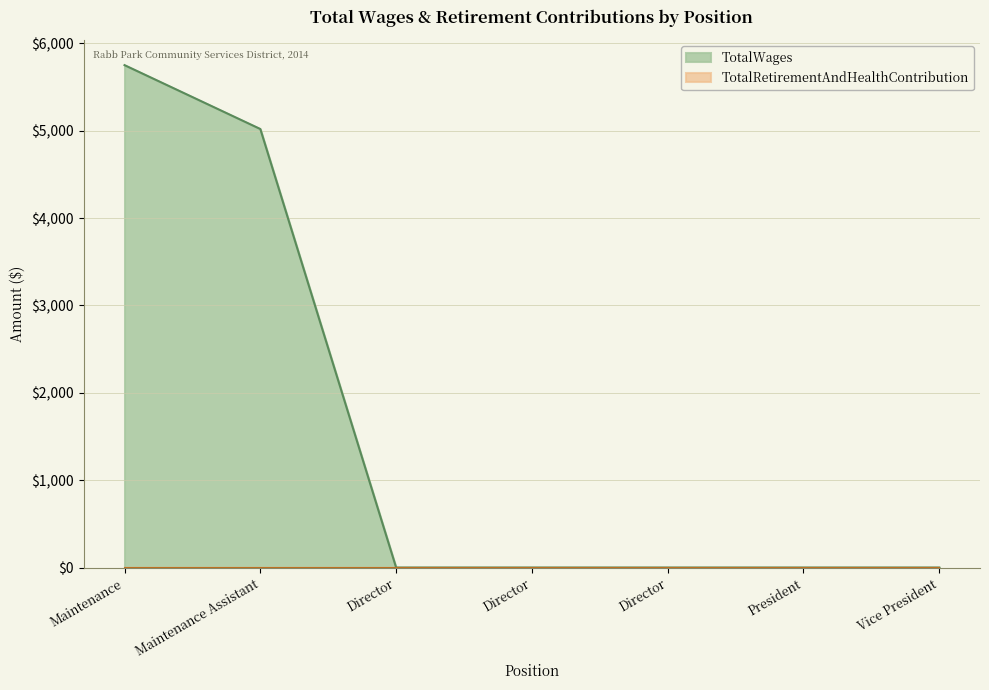

Is it true that the value at Director is 1993?

False